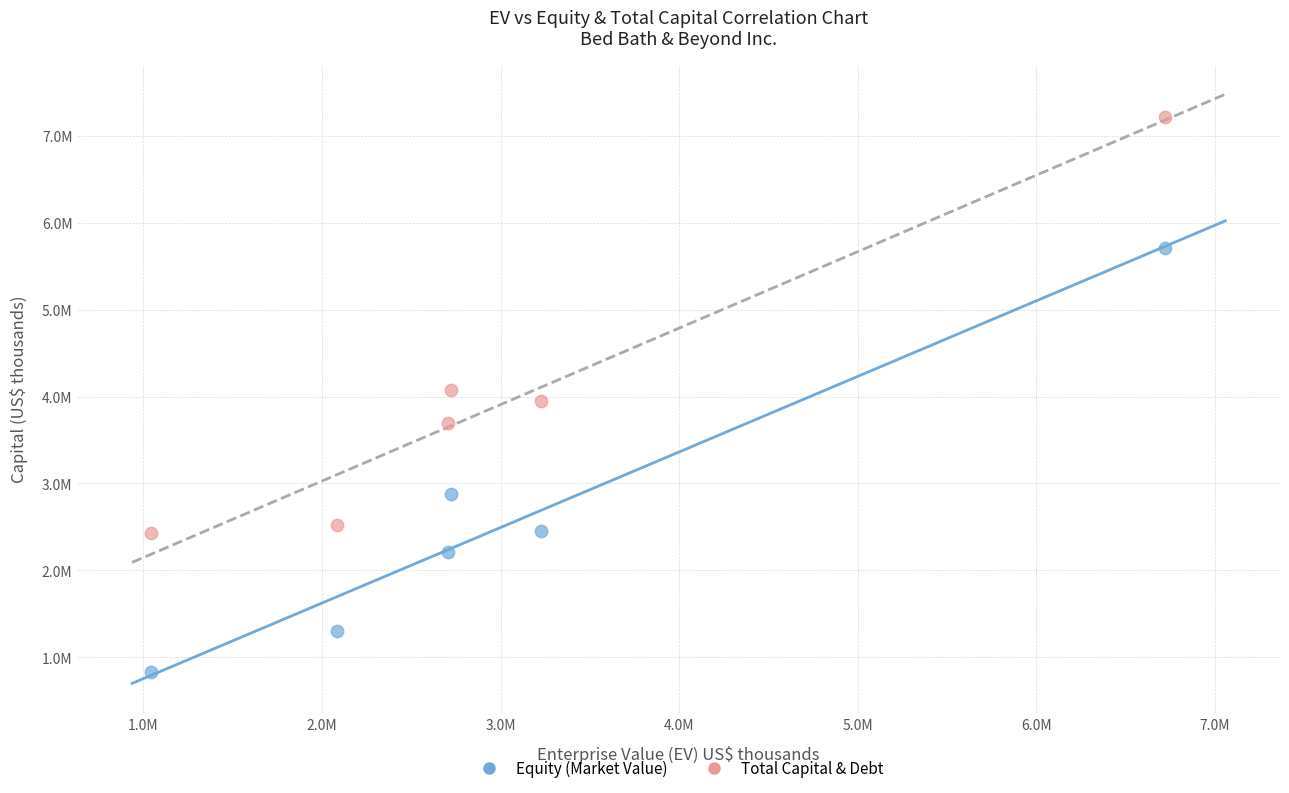

What are all the series names shown in the legend?

Equity (Market Value), Total Capital & Debt